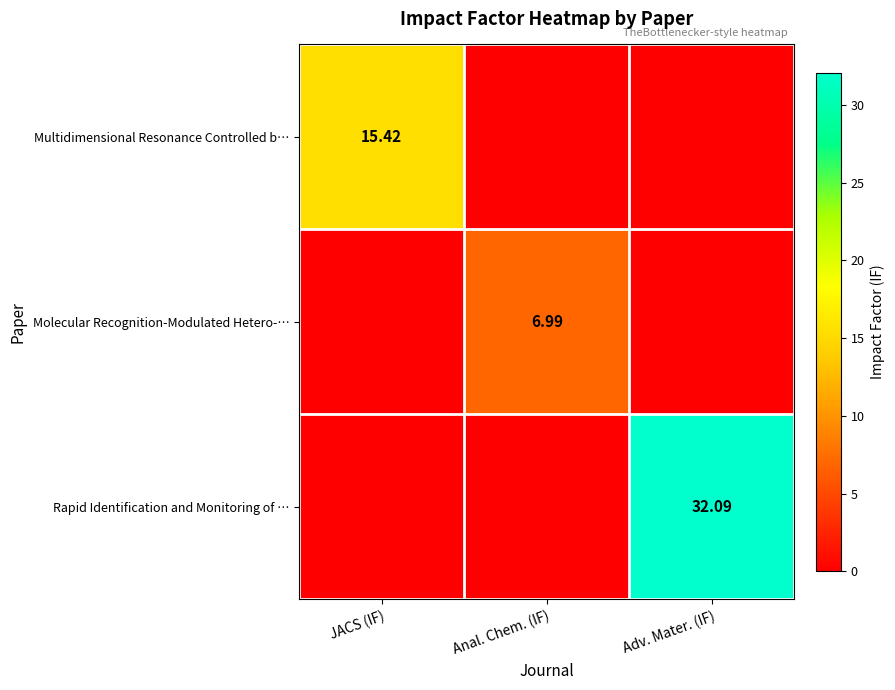

Between JACS (IF) and Adv. Mater. (IF), which series saw the biggest shift?

Rapid Identification and Monitoring of …